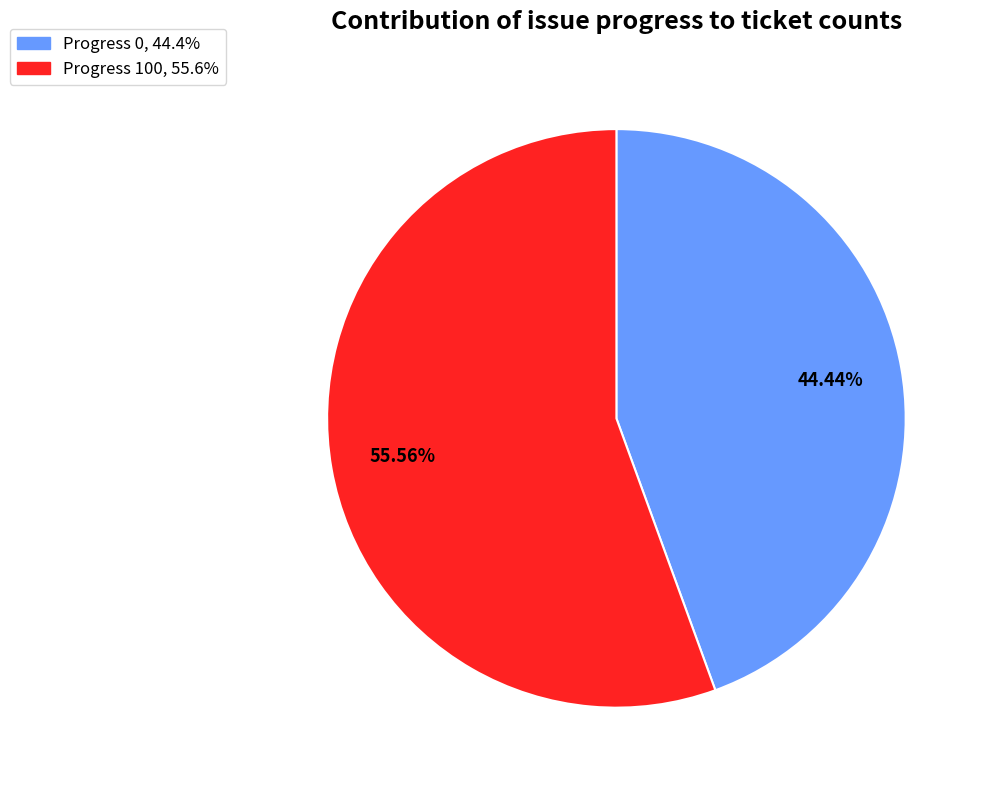

Is there any slice that represents more than half of the pie?

Yes